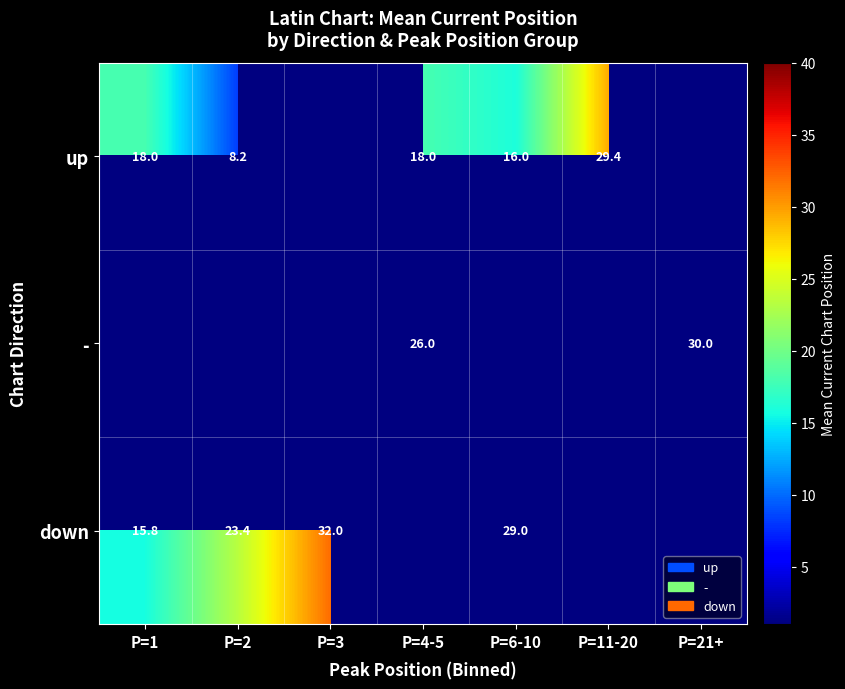

What is the maximum value shown in the chart?

32.0